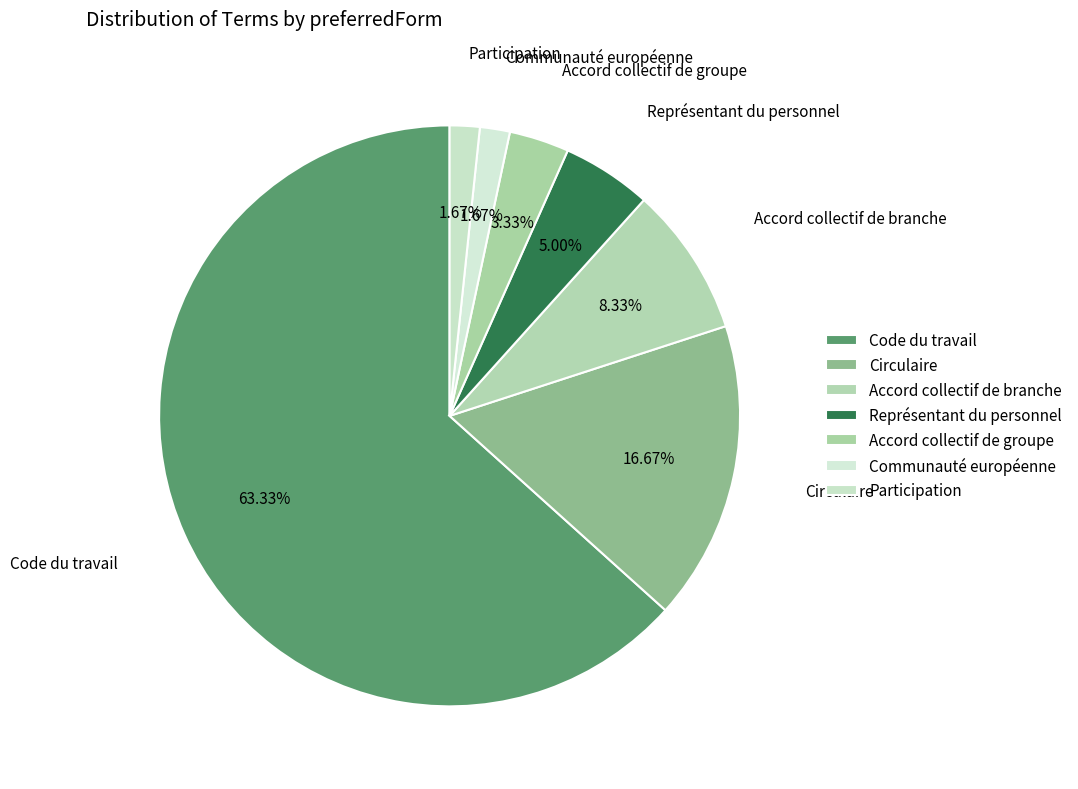

Combined, do Communauté européenne and Représentant du personnel account for over 50%?

No